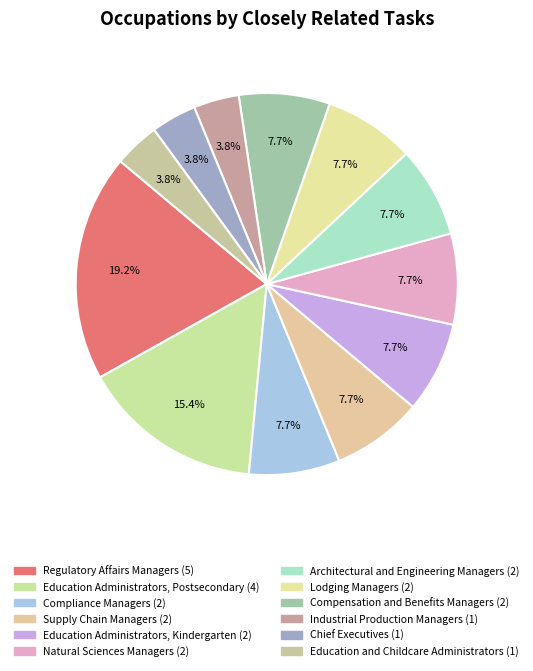

How many slices are in this pie chart?

12